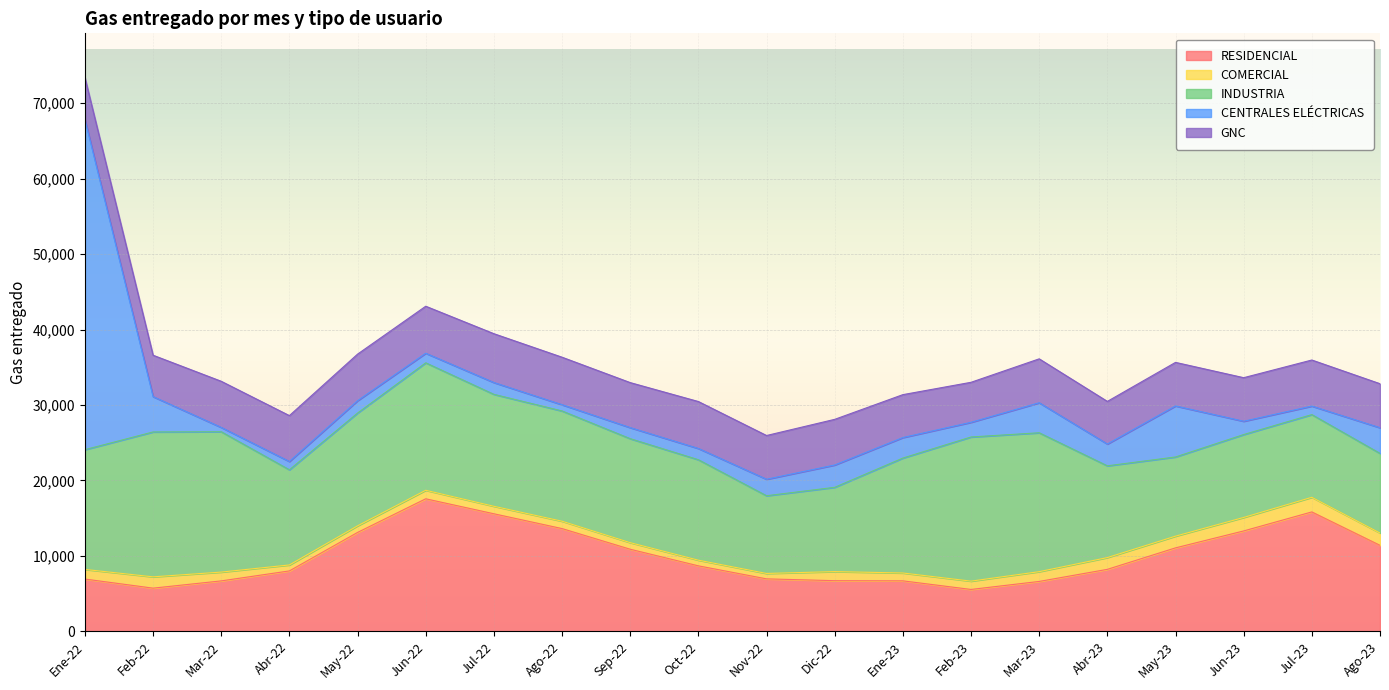

What is the difference between the maximum and minimum values in the CENTRALES ELÉCTRICAS series?

43173